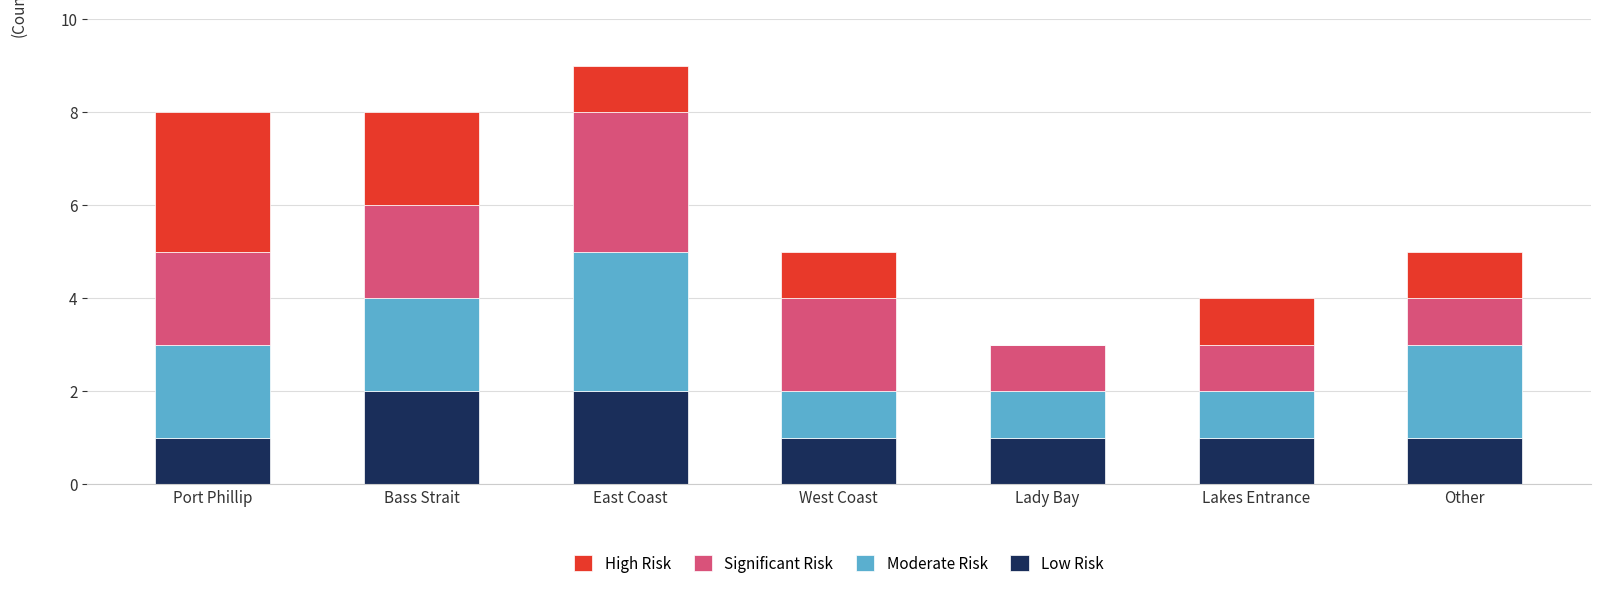

What is the total value across all series at Other?

5